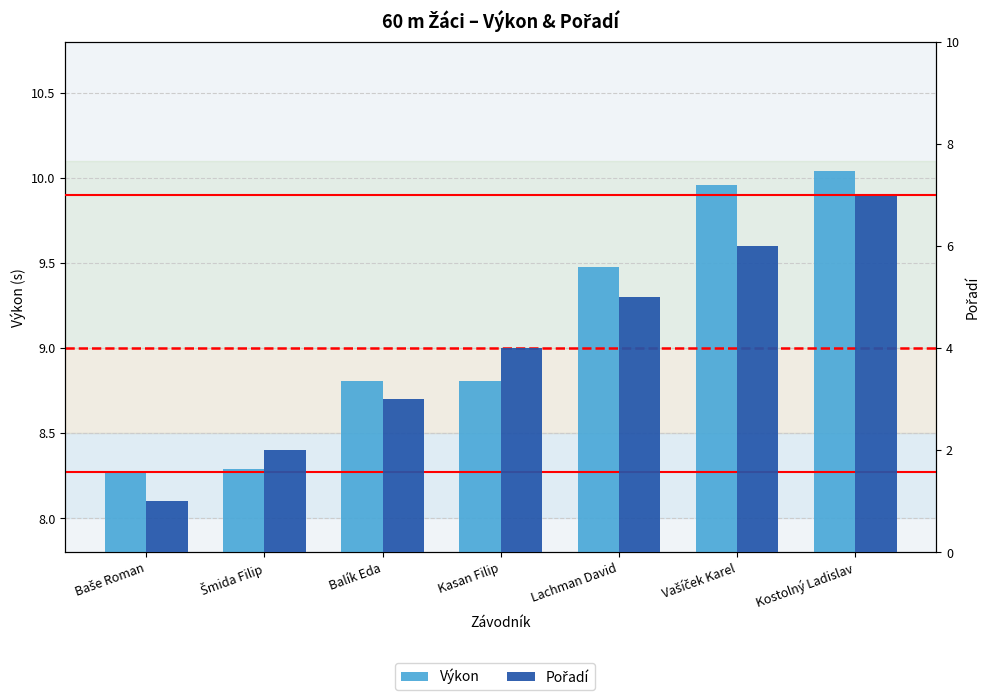

Between Lachman David and Baše Roman, which is larger?

Lachman David